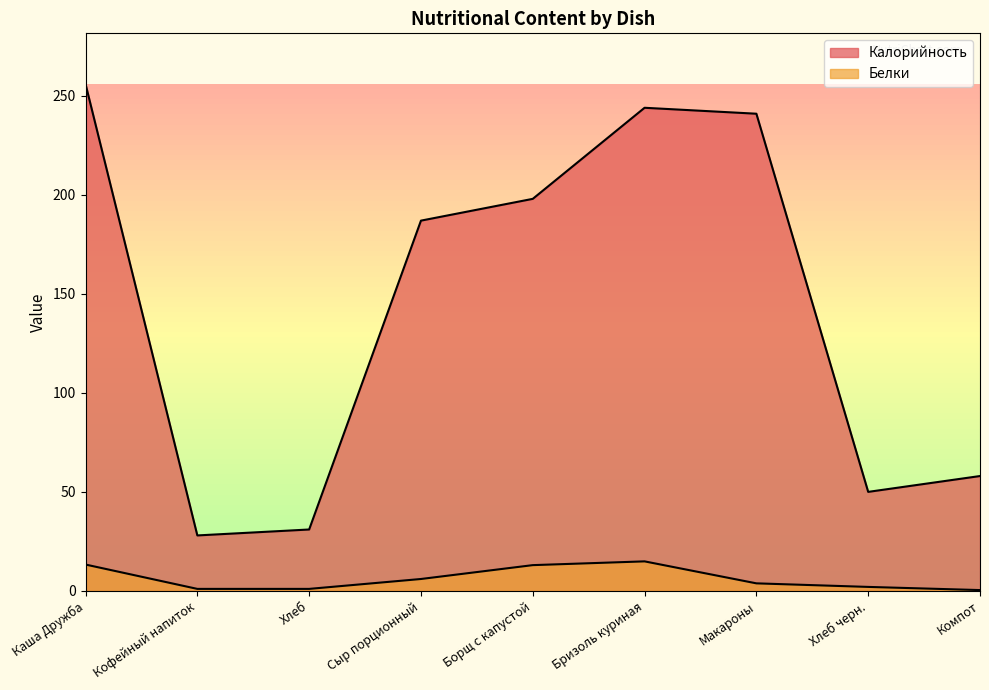

Reading left to right, list all the values displayed in this chart.

Калорийность: 256.0	28.0	31.0	187.0	198.0	244.0	241.0	50.0	58.0
Белки: 13.3	1.0	1.0	6.0	13.0	14.9	3.8	2.0	0.4